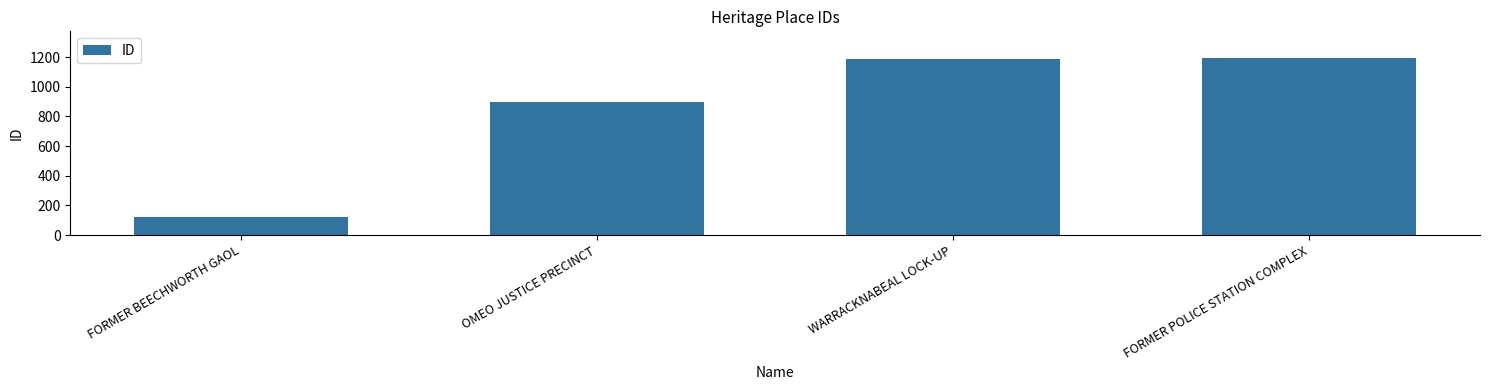

At which category does the chart reach its minimum across all series?

FORMER BEECHWORTH GAOL